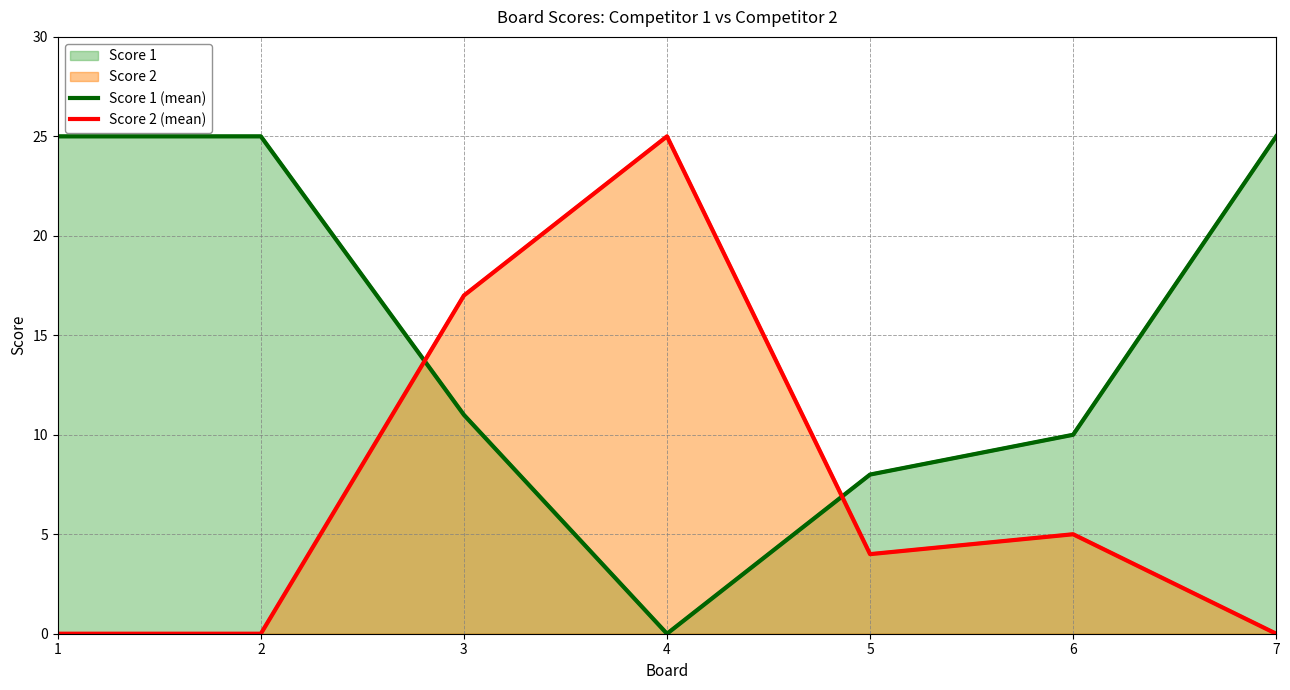

Is it true that Score 1 (mean) equals 8 at 5?

True